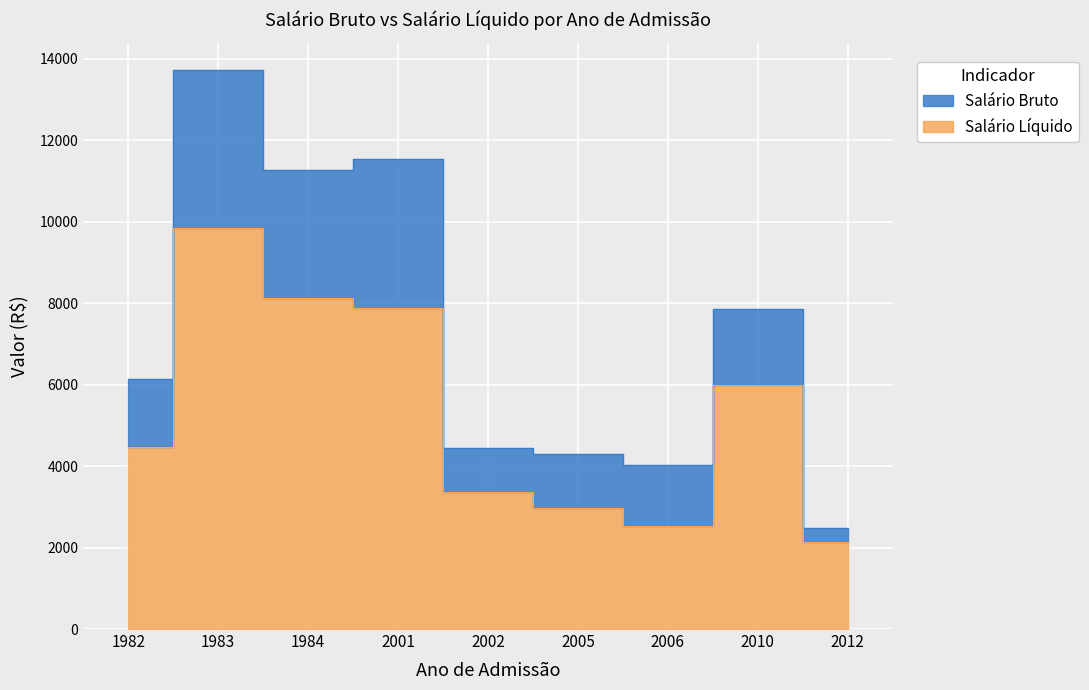

How many lines are shown in the chart?

2